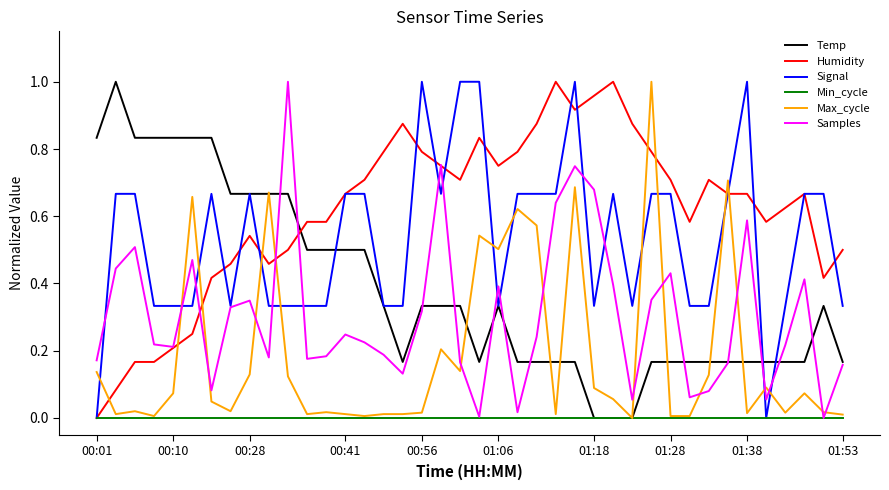

Which series has the largest total across all categories?

Humidity